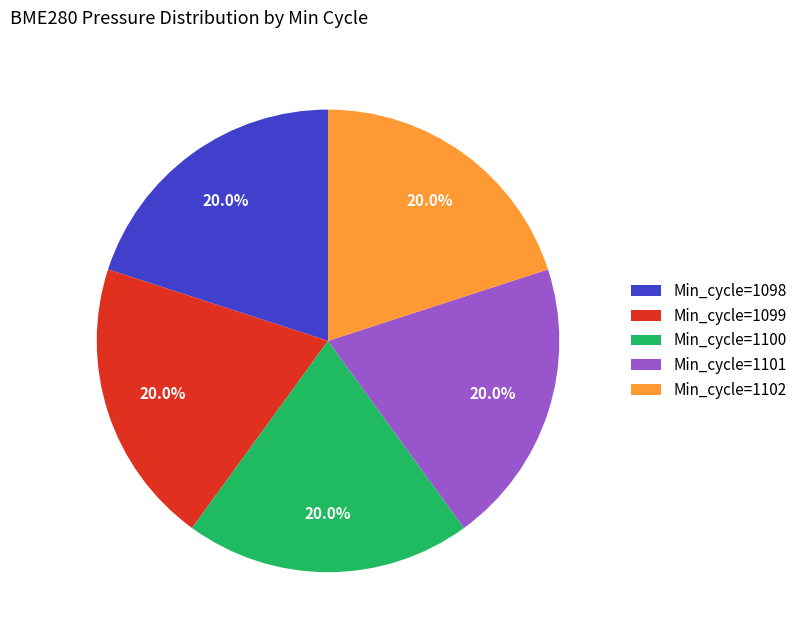

Is Min_cycle=1099 the majority of the pie?

No